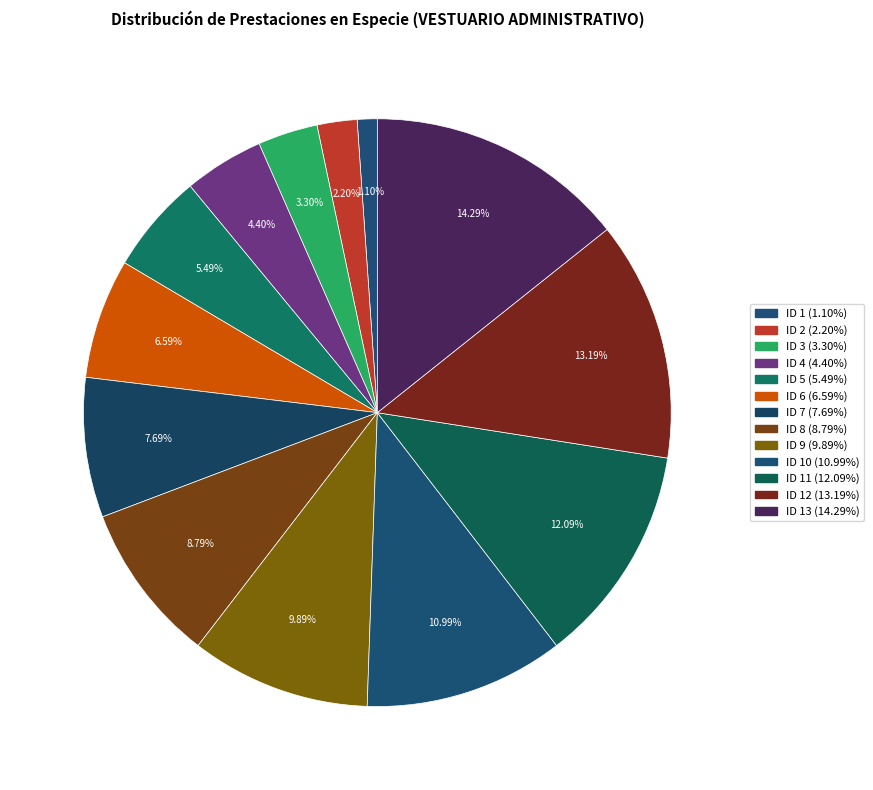

Count the number of slices in the pie.

13